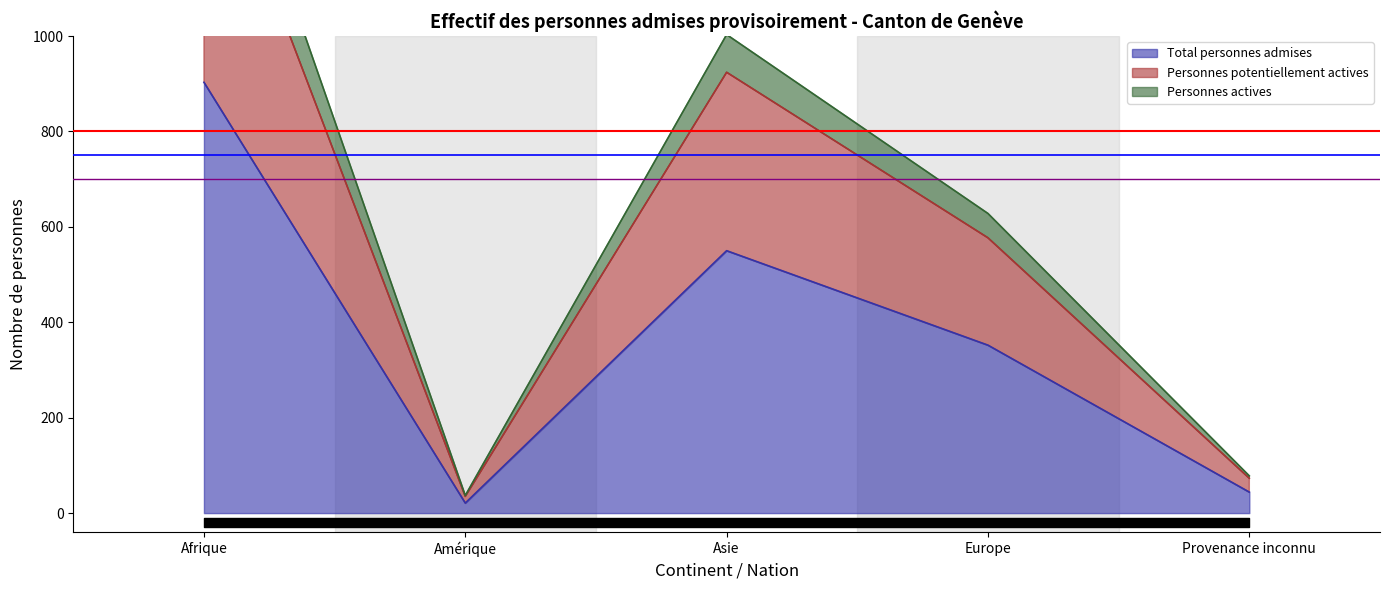

True or false: Personnes actives and Total personnes admises intersect in this chart.

False